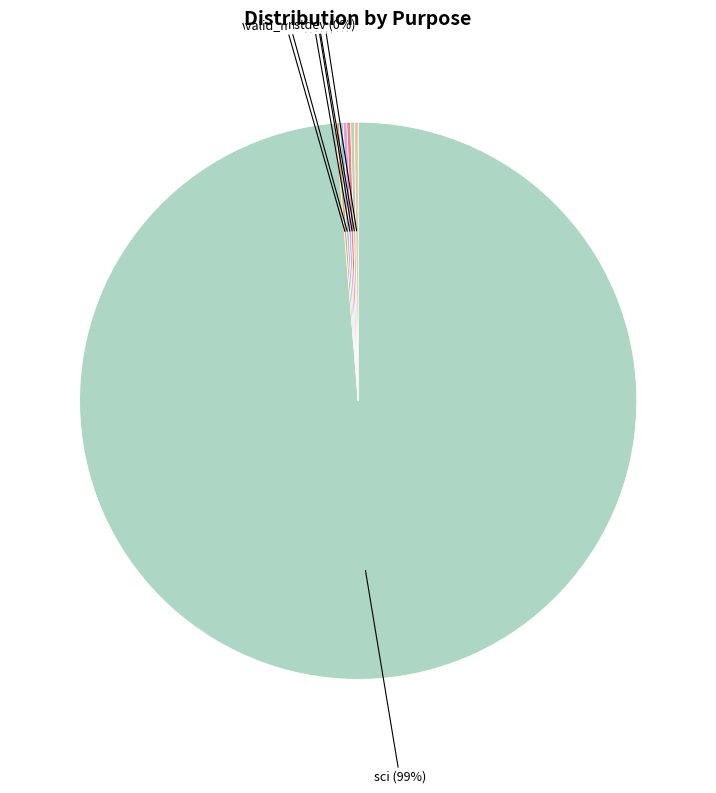

Count the number of slices in the pie.

7